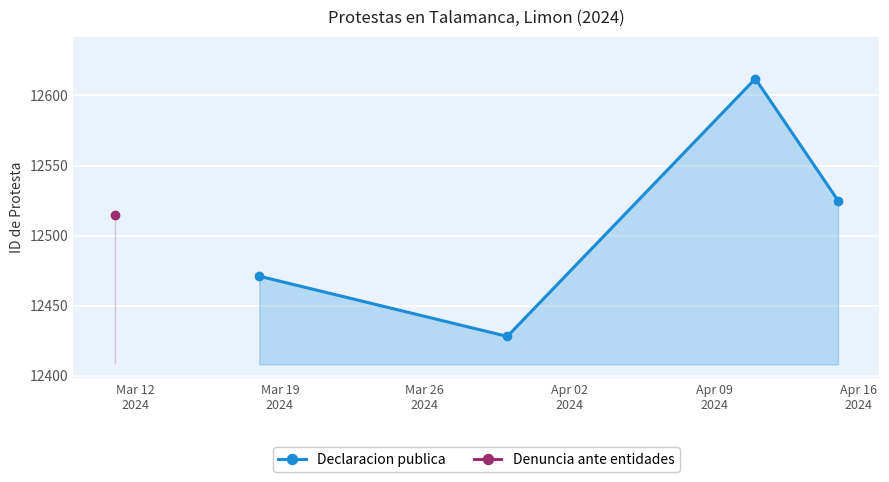

In Declaracion publica, how many points are higher than both neighbors (excluding endpoints)?

1